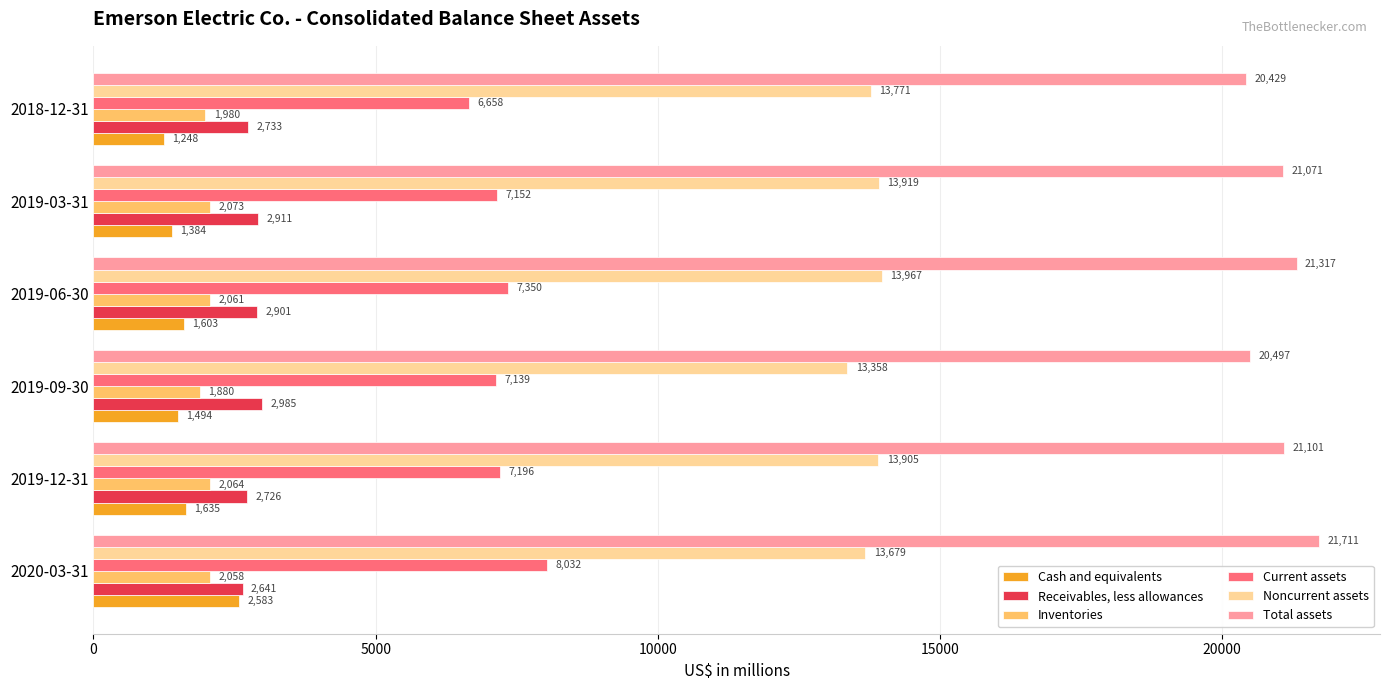

How many values in the Total assets series are below 21101?

3